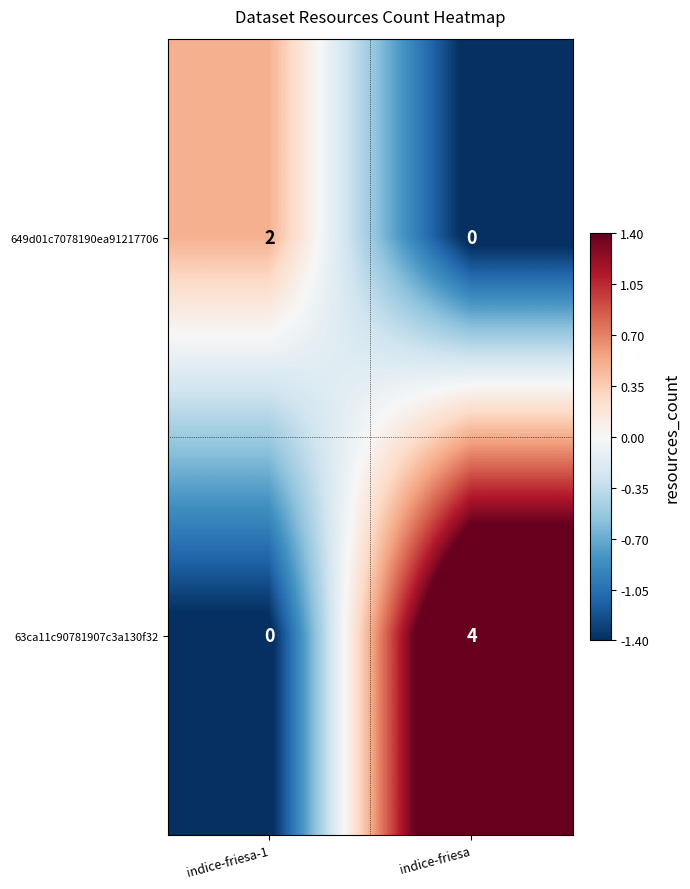

What is the difference between the maximum and minimum values in the 63ca11c90781907c3a130f32 series?

4